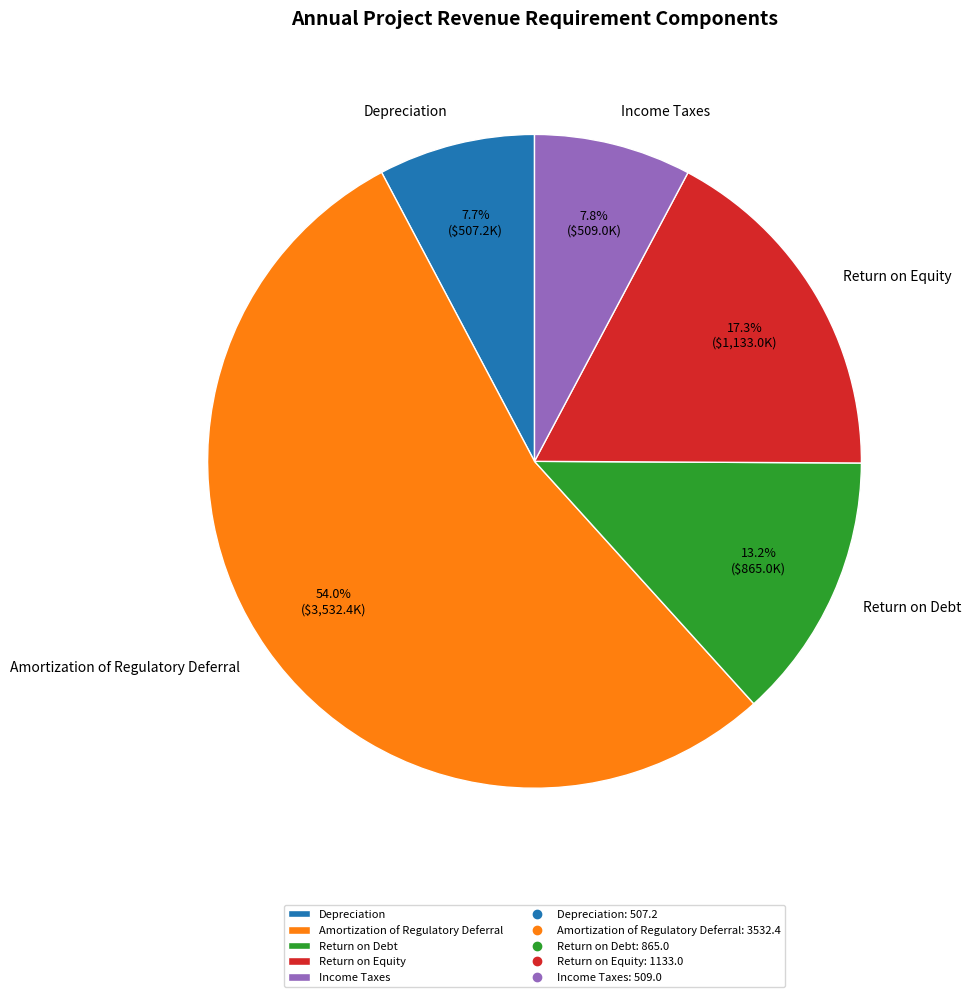

What is the largest slice in the pie chart?

Amortization of Regulatory Deferral